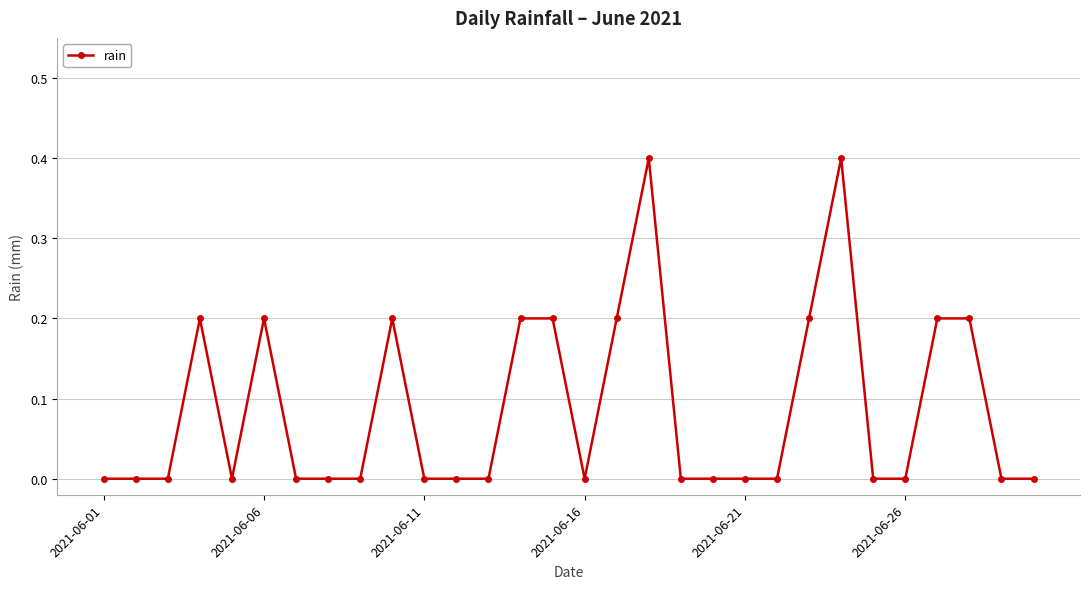

What is the maximum value shown in the chart?

0.4